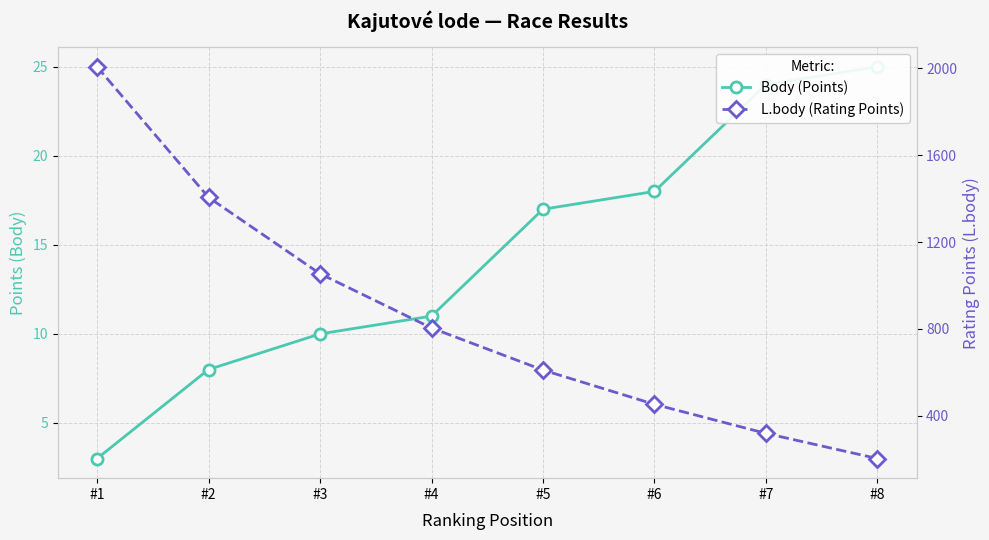

Where does the L.body (Rating Points) series first go above 804?

#1